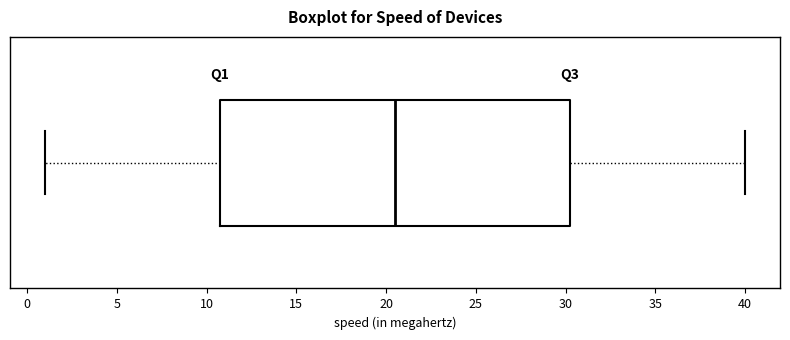

Transcribe this box plot: give where the median line is, the range the box spans, and where the two whiskers end, as read against the x-axis. The values are not printed on the chart, so give them approximately, as read against the axis.

median 20.5, box 11.0 to 30.5, whiskers 1.0 to 40.0